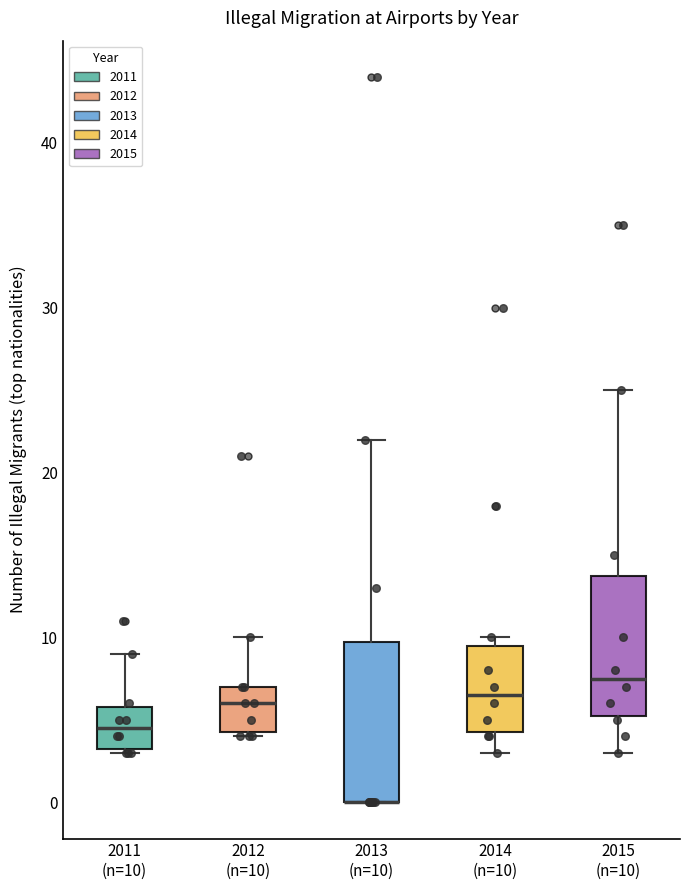

Comparing the boxes themselves (not the whiskers), which one is the tallest?

2013 (n=10)